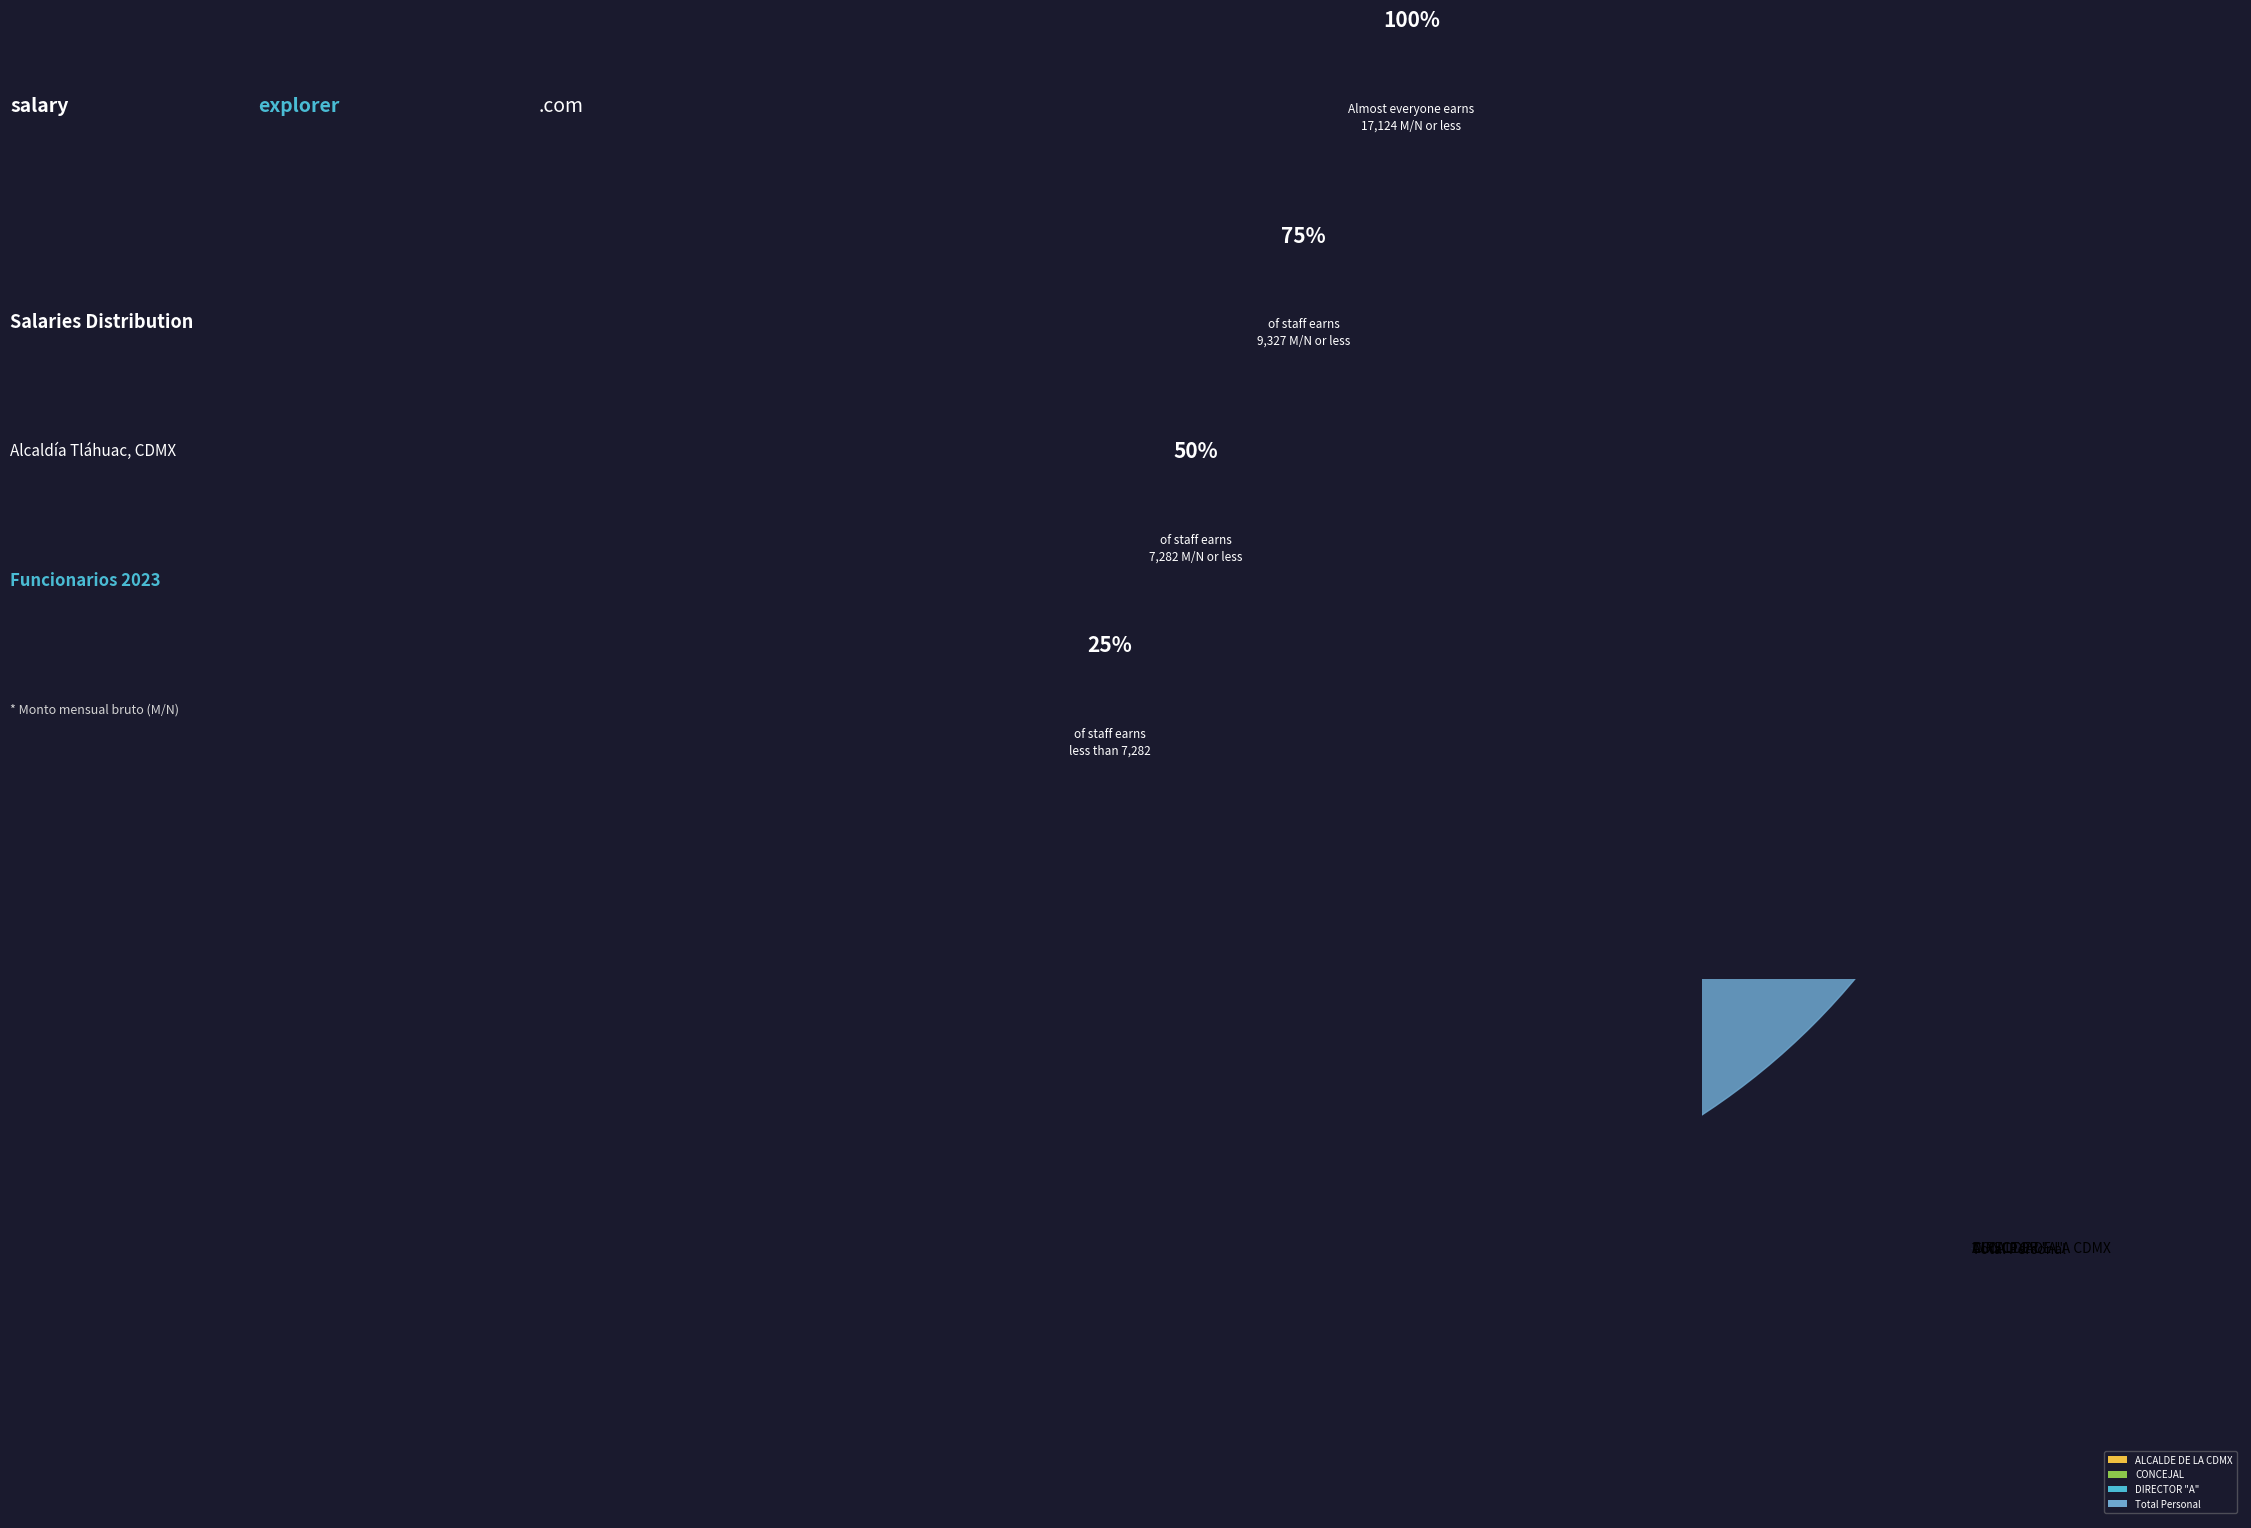

Which category has the biggest portion of the pie?

Total Personal